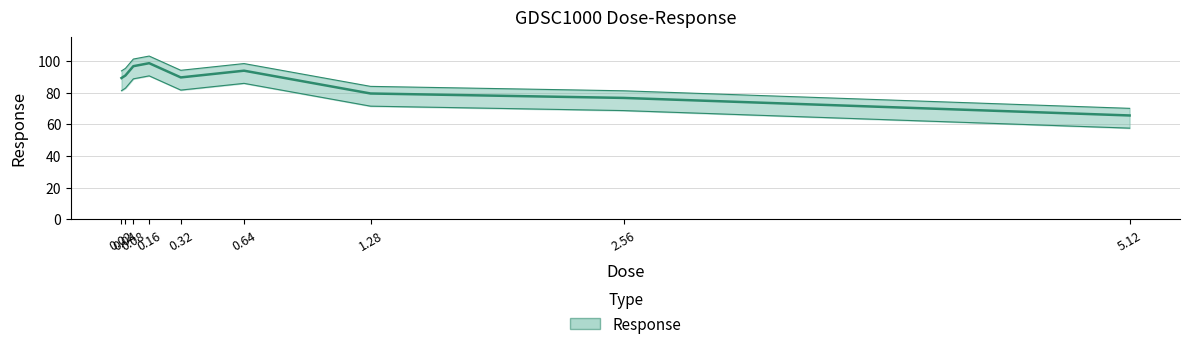

Is this an area chart (filled region under the line)?

No